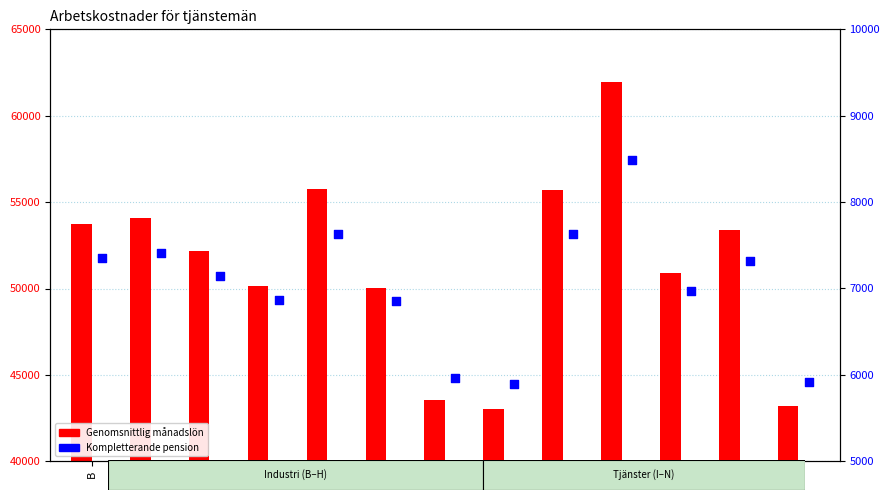

What are all the series names shown in the legend?

Genomsnittlig månadslön, Kompletterande pension